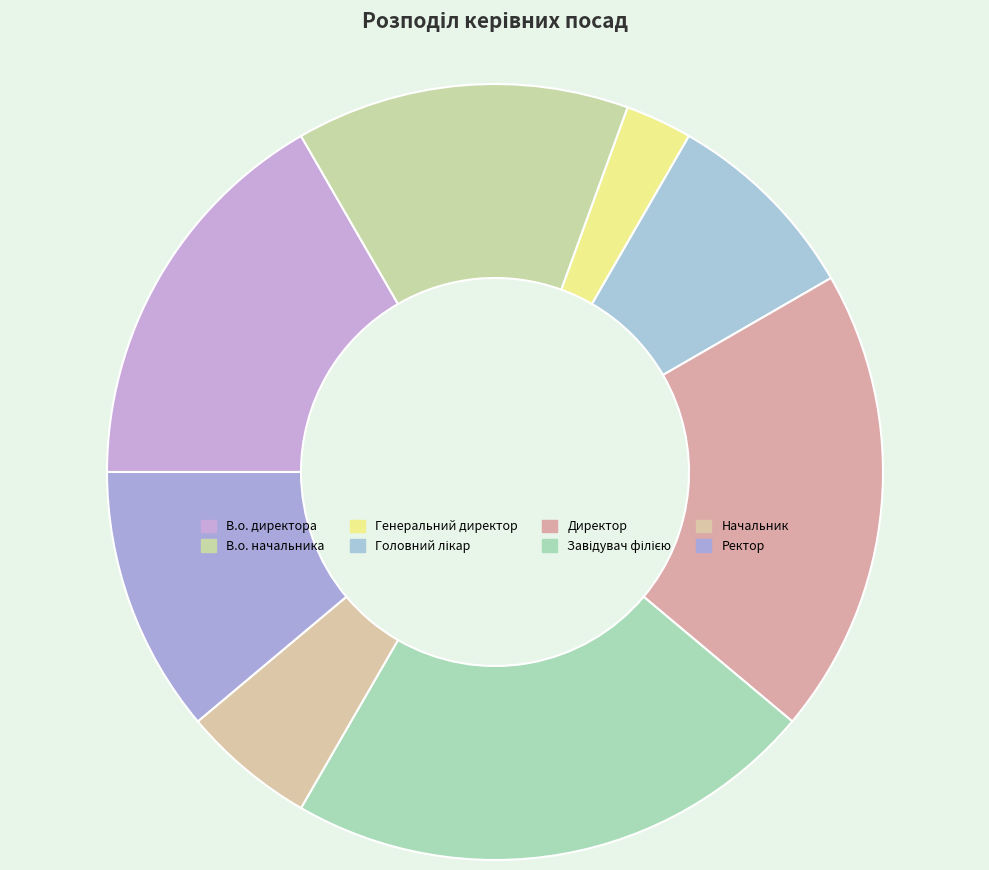

To the nearest percent, what is the combined percentage of Генеральний директор and Ректор?

14%